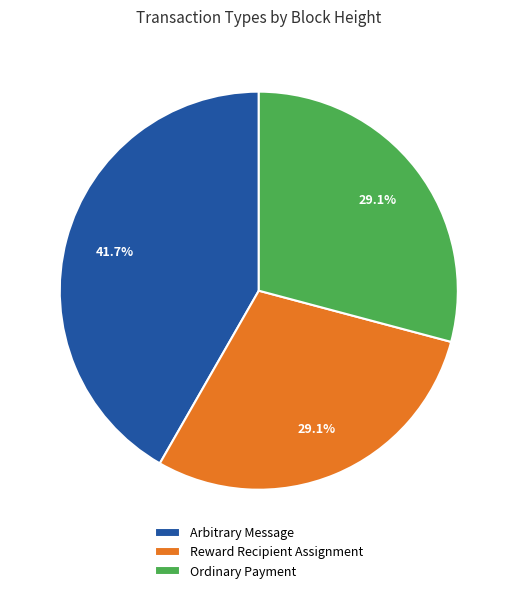

What is the ratio of the value at Reward Recipient Assignment to the value at Ordinary Payment?

1.0